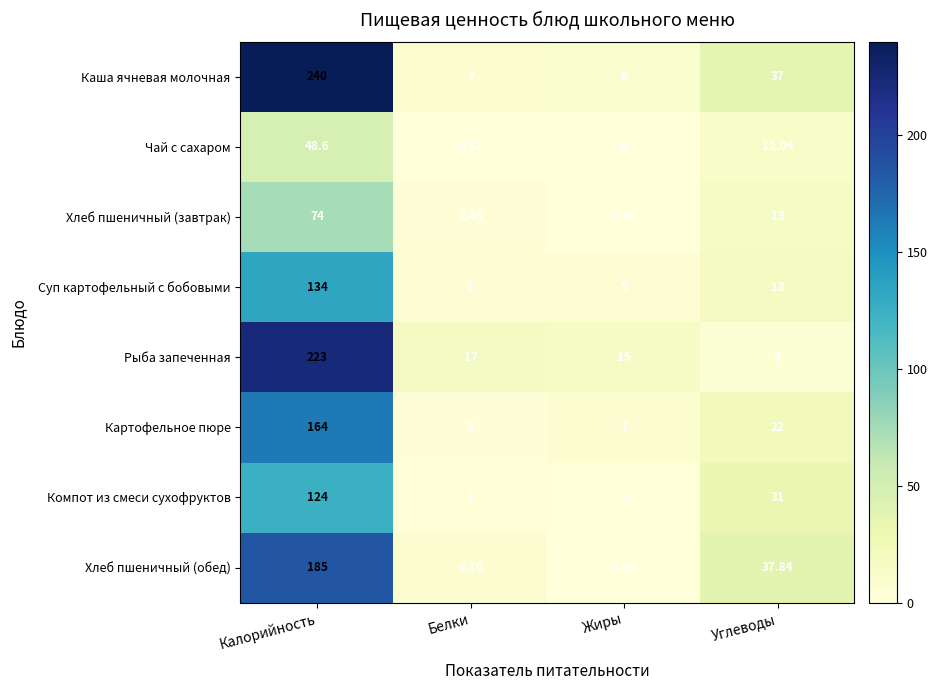

Where does the Чай с сахаром series first go above 12?

Калорийность